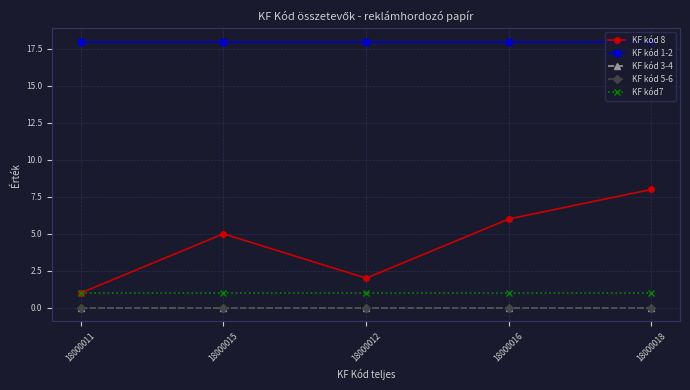

Which series has the largest total across all categories?

KF kód 1-2